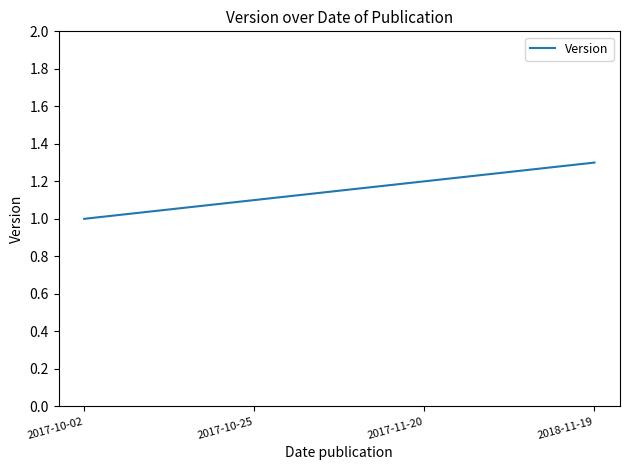

What is the approximate value at 2017-10-02?

1.0